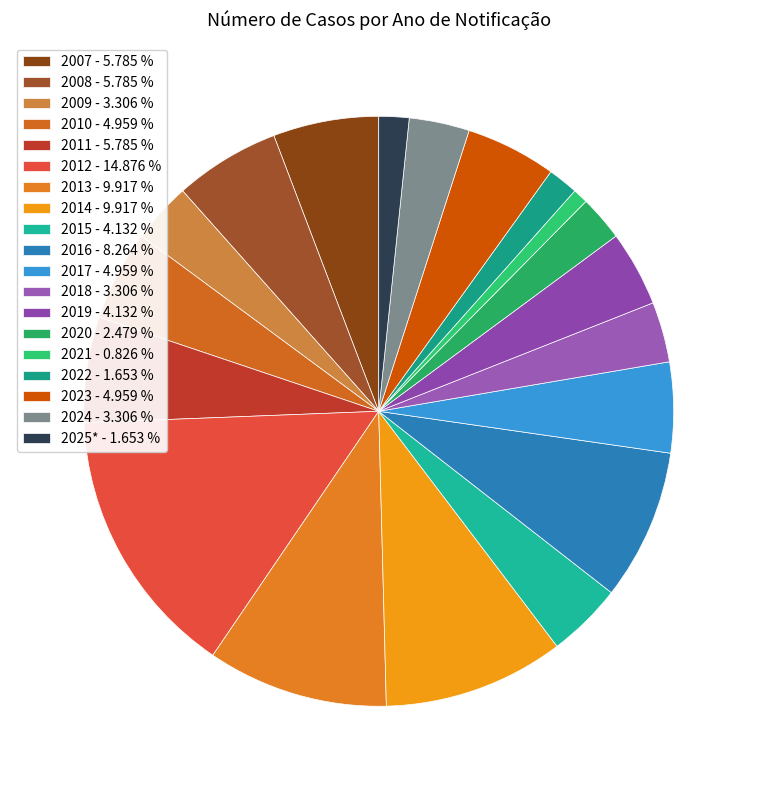

To the nearest percent, what is the combined percentage of 2015 and 2016?

12%